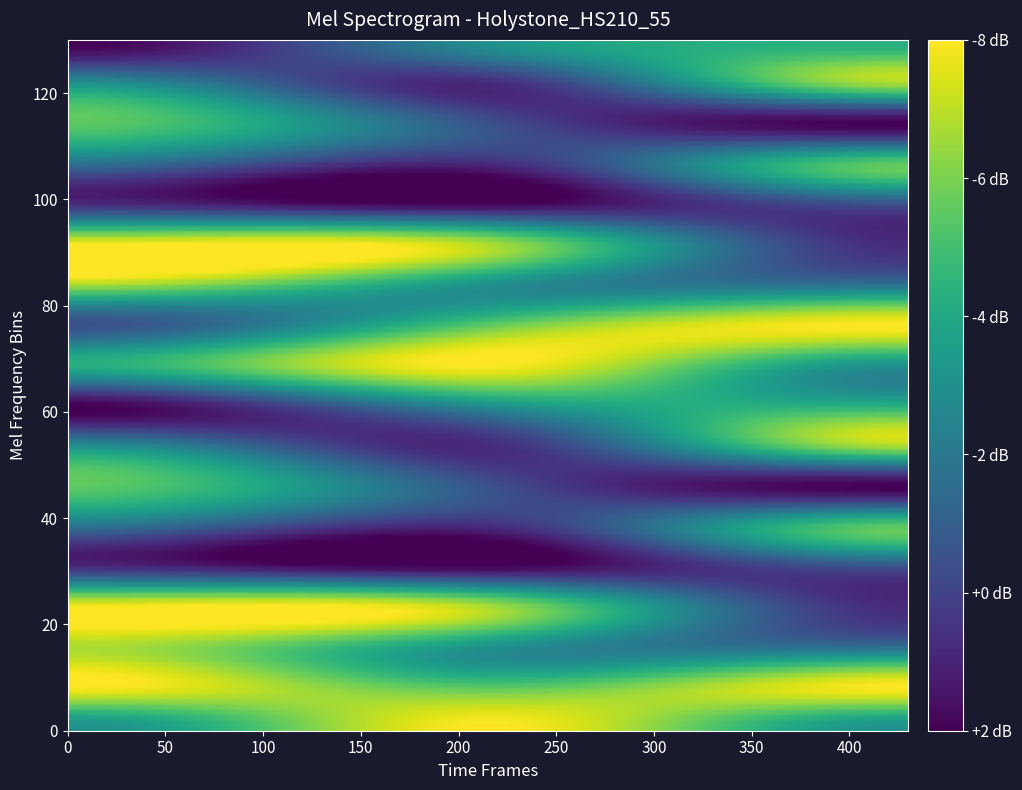

True or false: row8 has a value of 3 at 0.

False